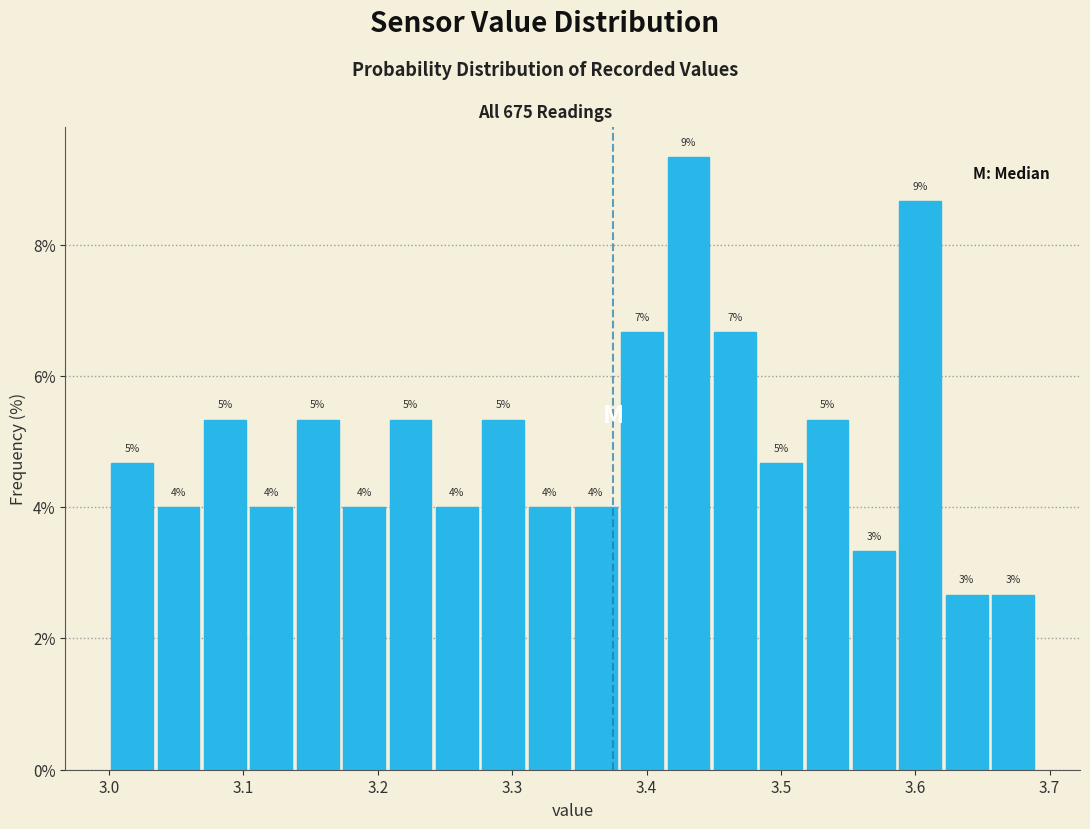

Read against the x-axis, roughly where is the centre of the tallest bar?

3.43